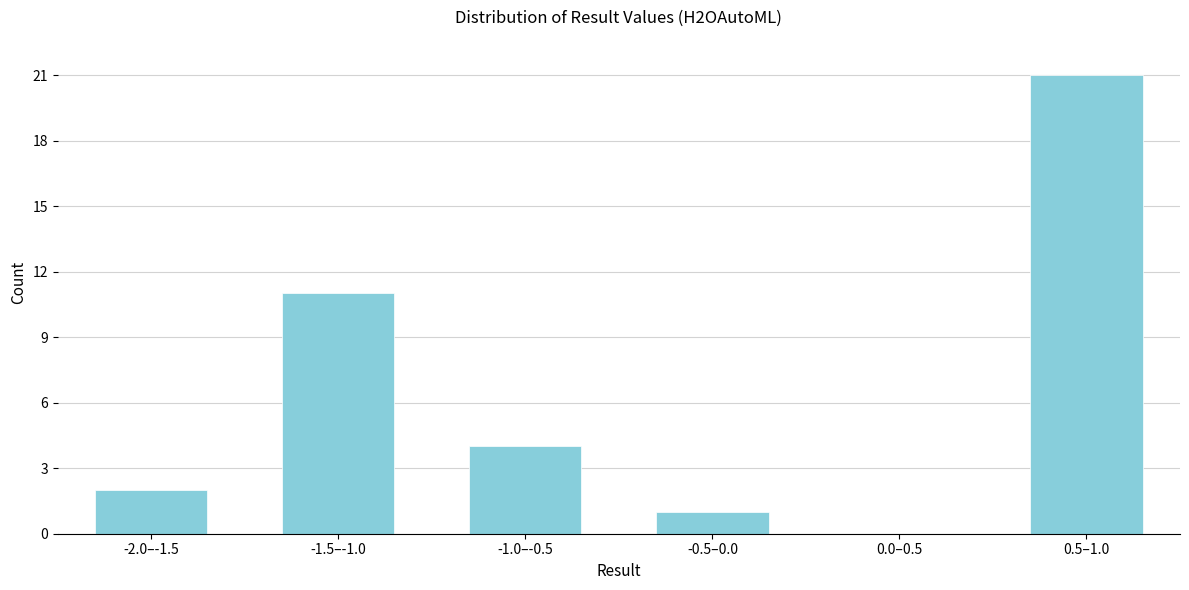

Reading right to left, list all the values displayed in this chart.

0.5–1.0=21	0.0–0.5=0	-0.5–0.0=1	-1.0–-0.5=4	-1.5–-1.0=11	-2.0–-1.5=2